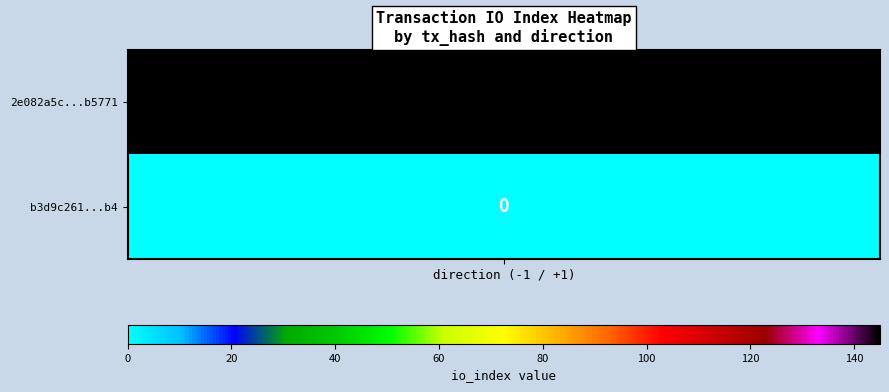

At which label does b3d9c261aaf4949fb47577e4170b867419d00b4 reach its peak?

-1